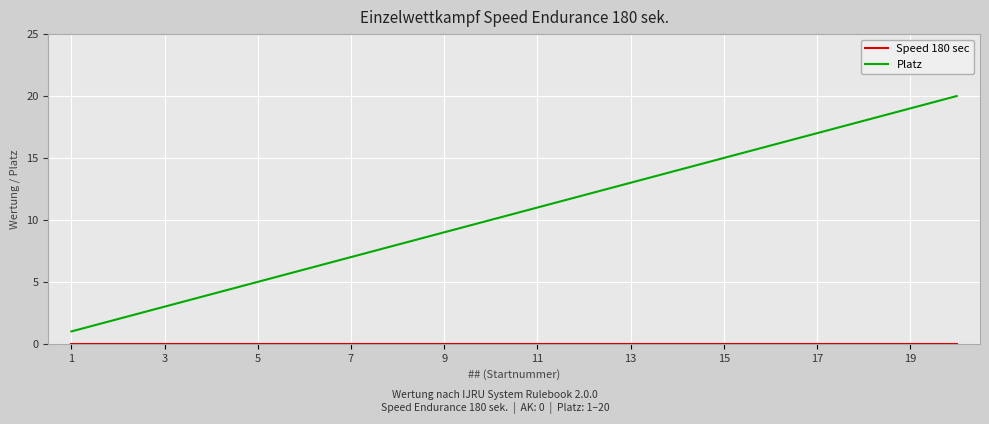

Which series has the largest total across all categories?

Platz